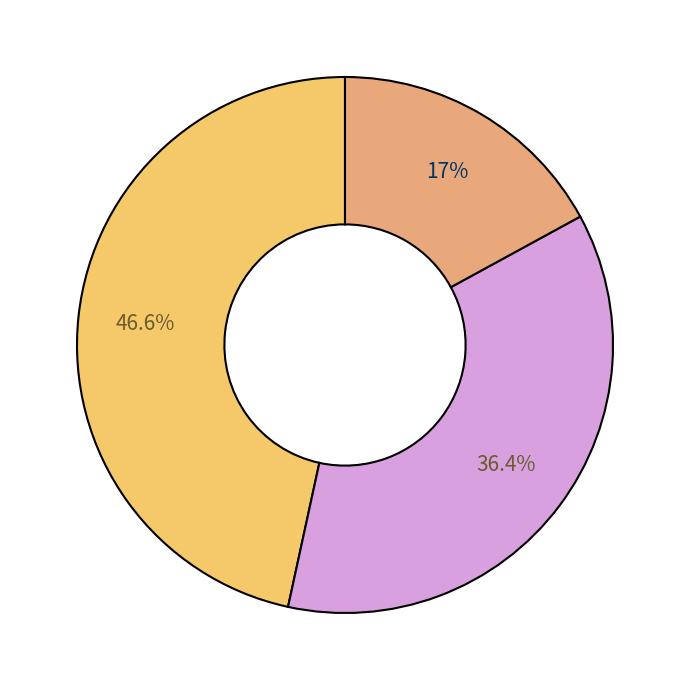

Which slice is the smallest?

Other